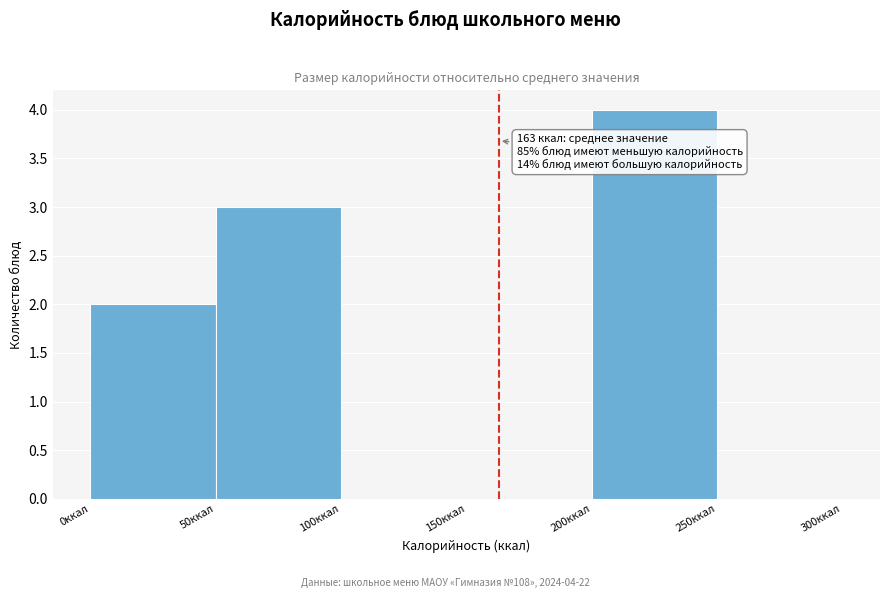

Over which range of the x-axis is the bar tallest?

200 to 250